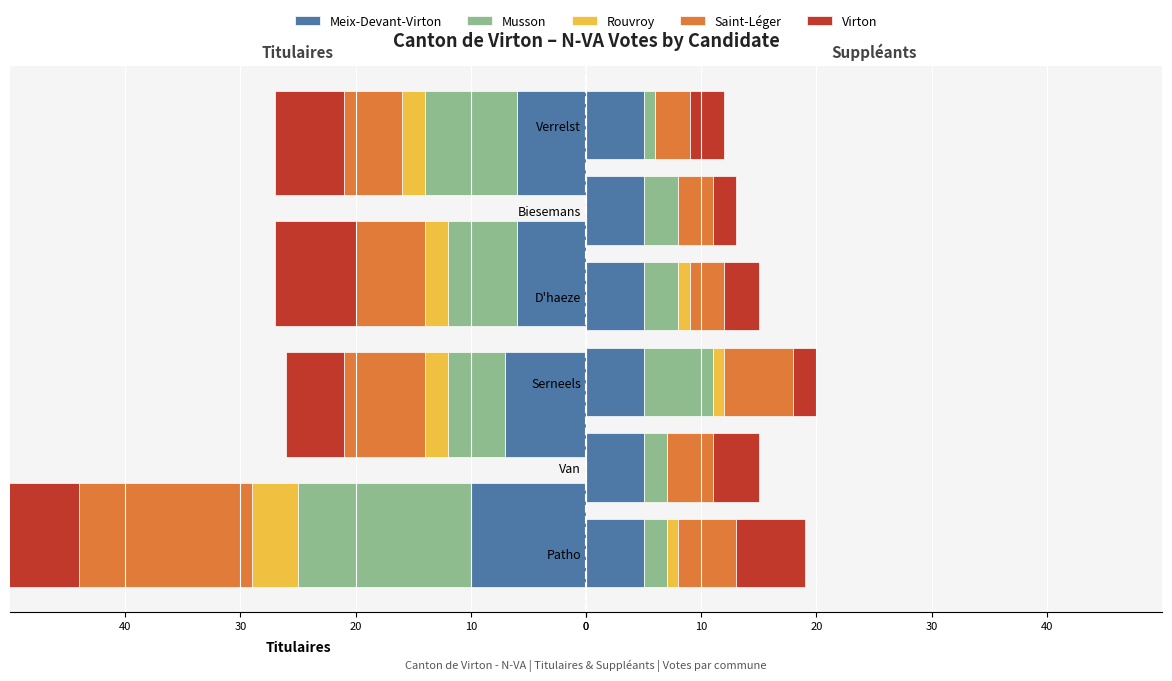

How many series are shown in this chart?

5